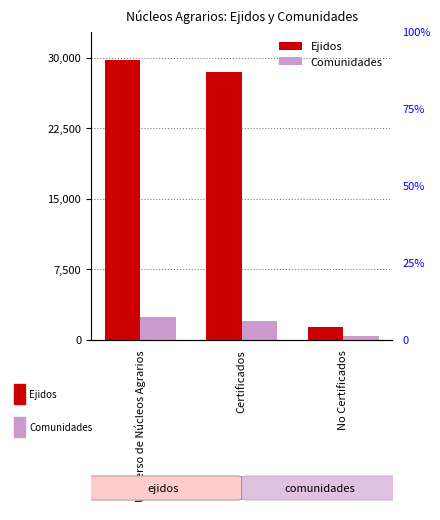

Between No Certificados and Certificados, which is larger?

Certificados